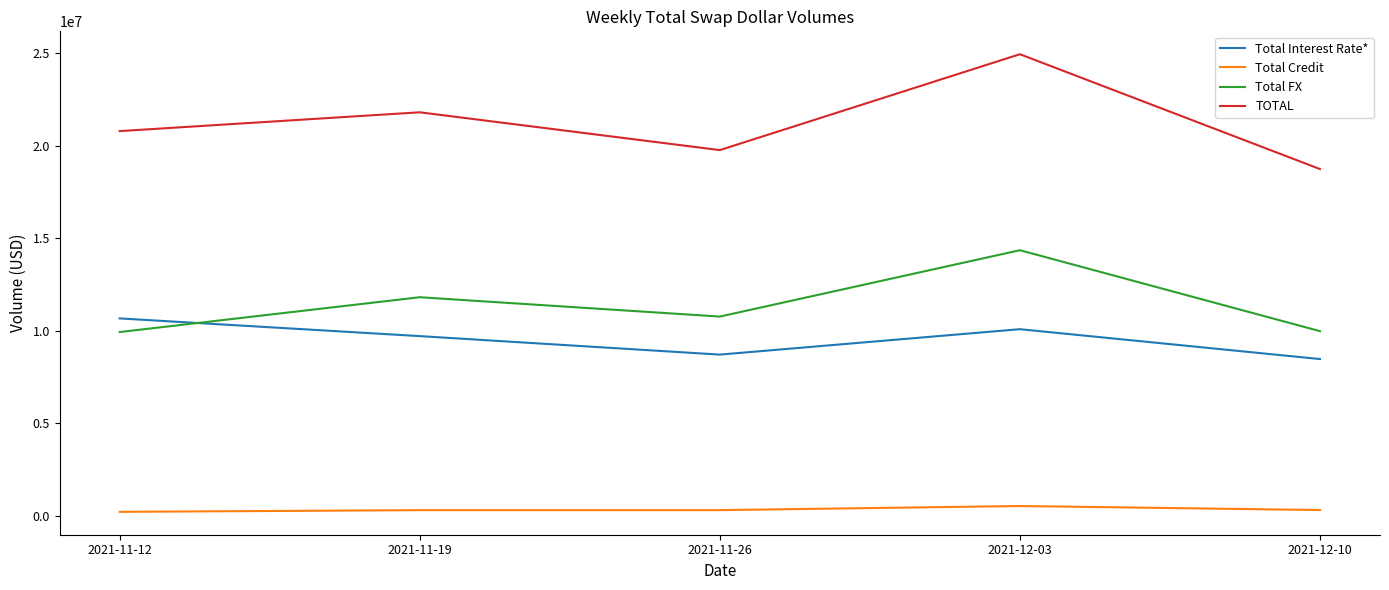

Is this an area chart (filled region under the line)?

No